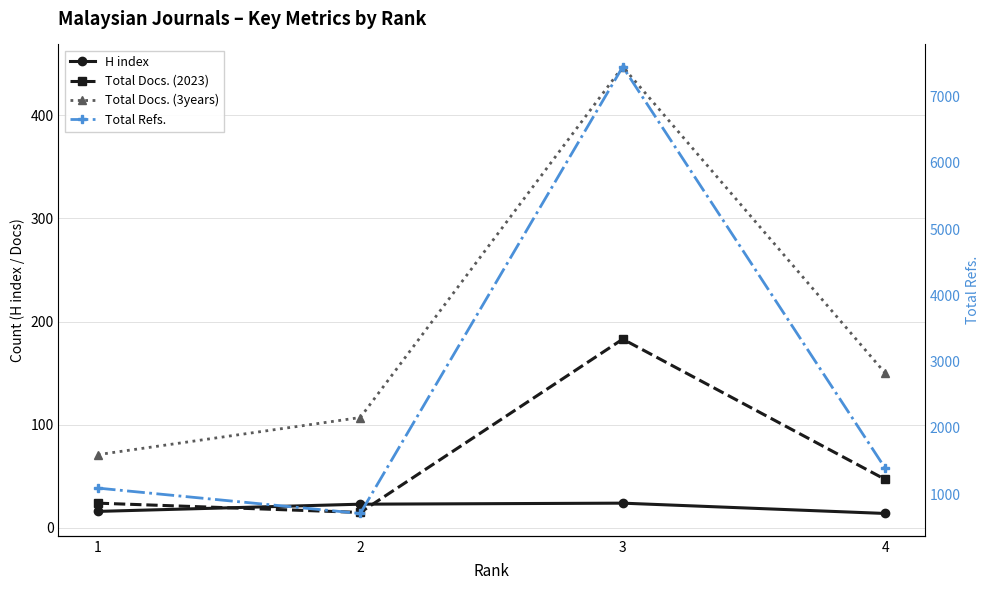

What is the difference between the maximum and minimum values in the Total Refs. series?

6740